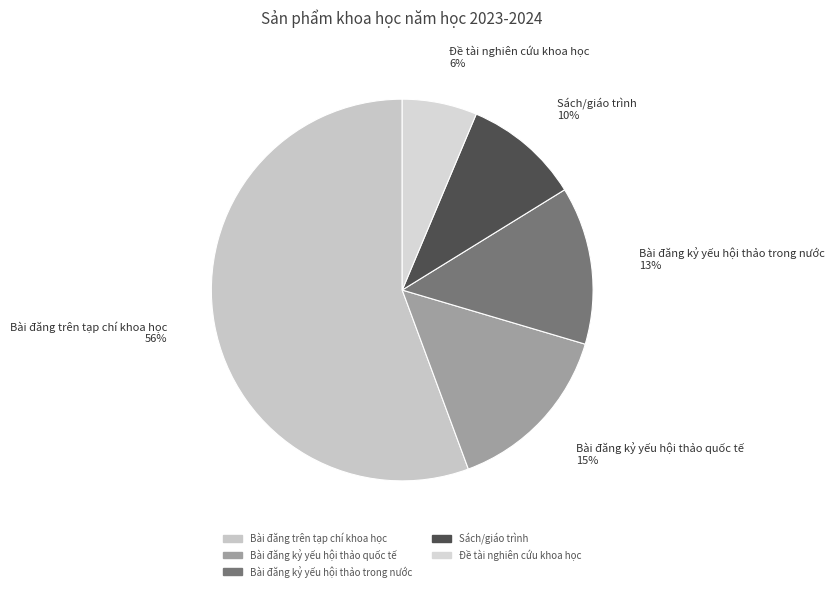

Which slice is the smallest?

Đề tài nghiên cứu khoa học